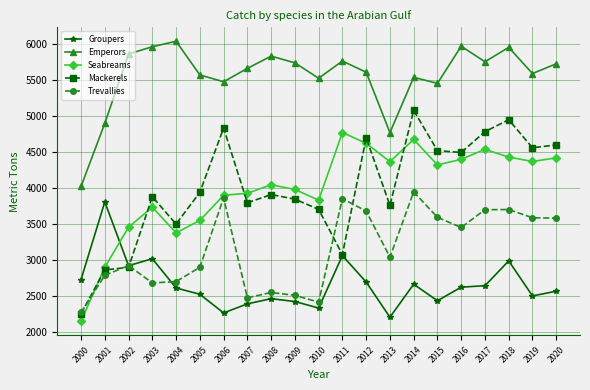

What is the value of the Seabreams point at the 4th from the left?

3731